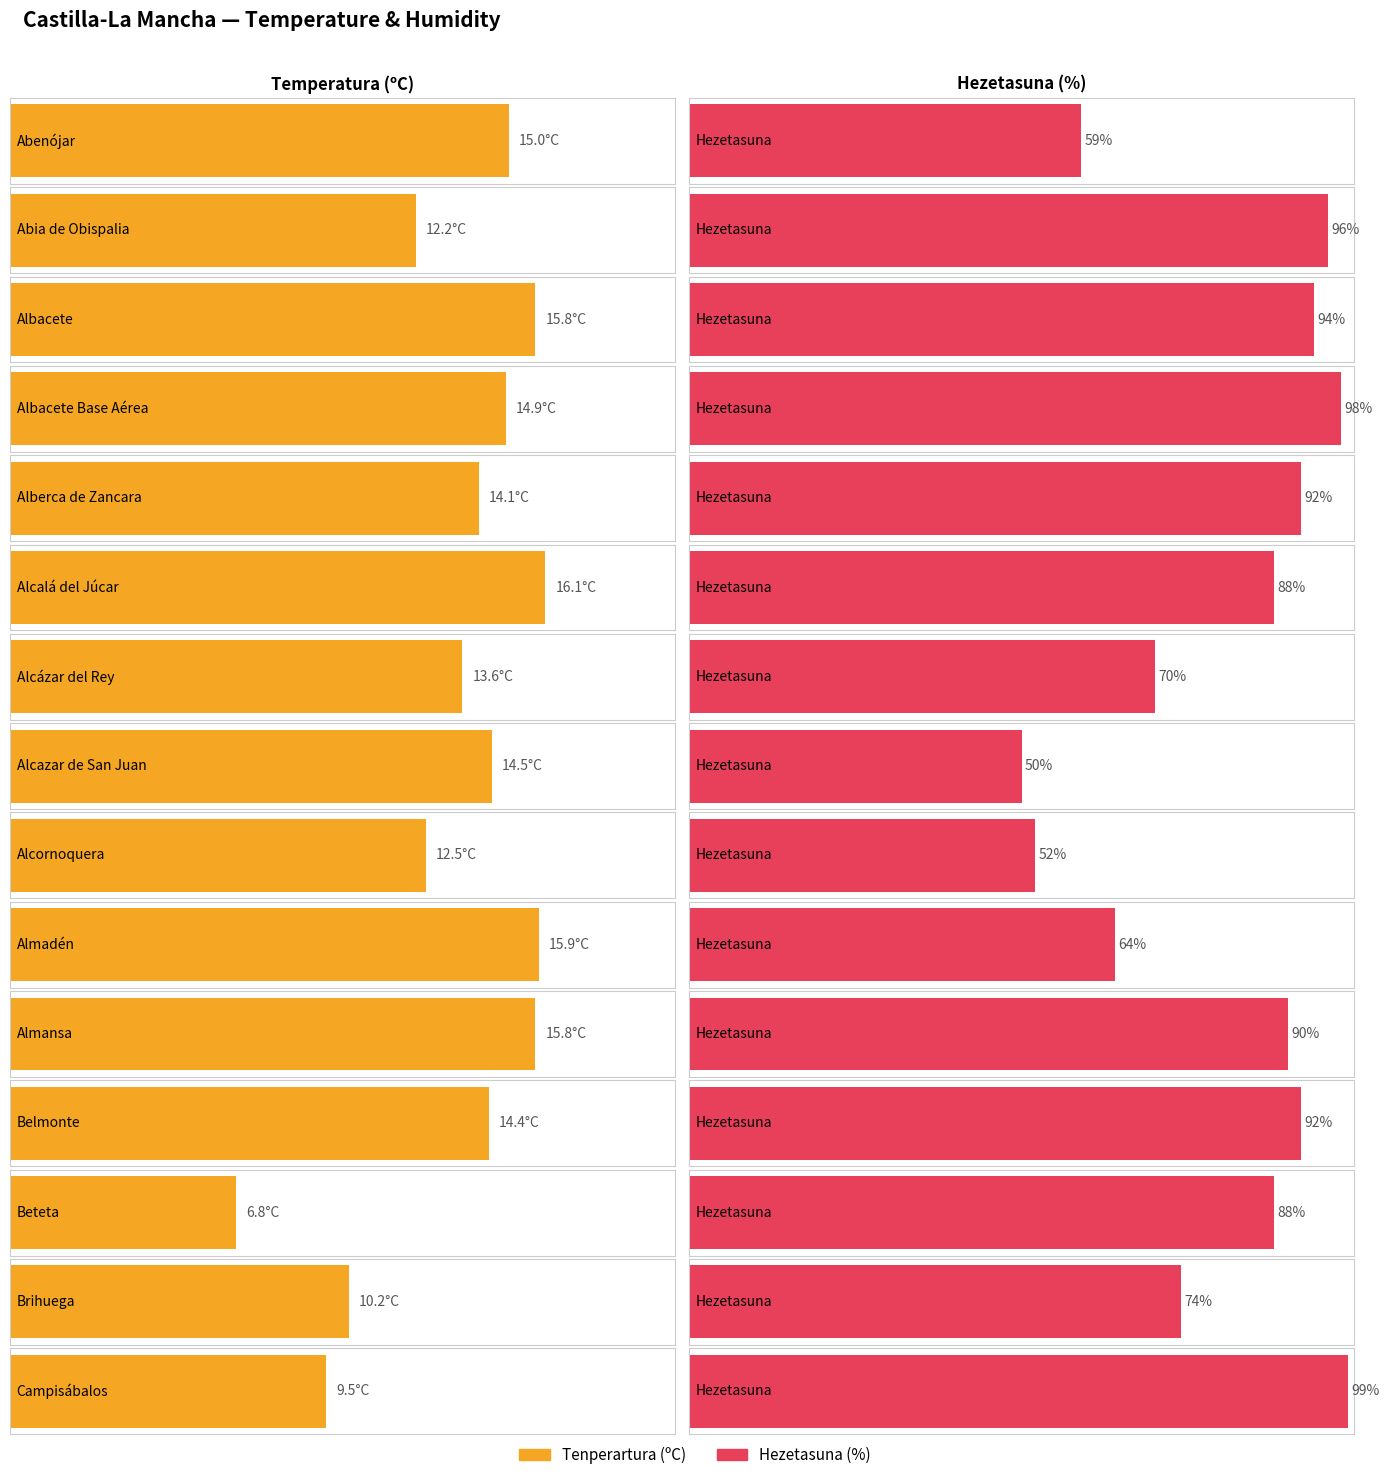

What is the smallest value displayed?

6.8